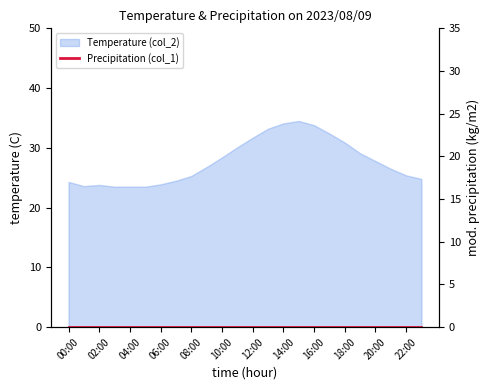

Rank the categories by value from highest to lowest.

15:00, 14:00, 16:00, 13:00, 17:00, 12:00, 18:00, 11:00, 19:00, 10:00, 20:00, 09:00, 21:00, 22:00, 08:00, 23:00, 07:00, 00:00, 06:00, 02:00, 01:00, 03:00, 04:00, 05:00